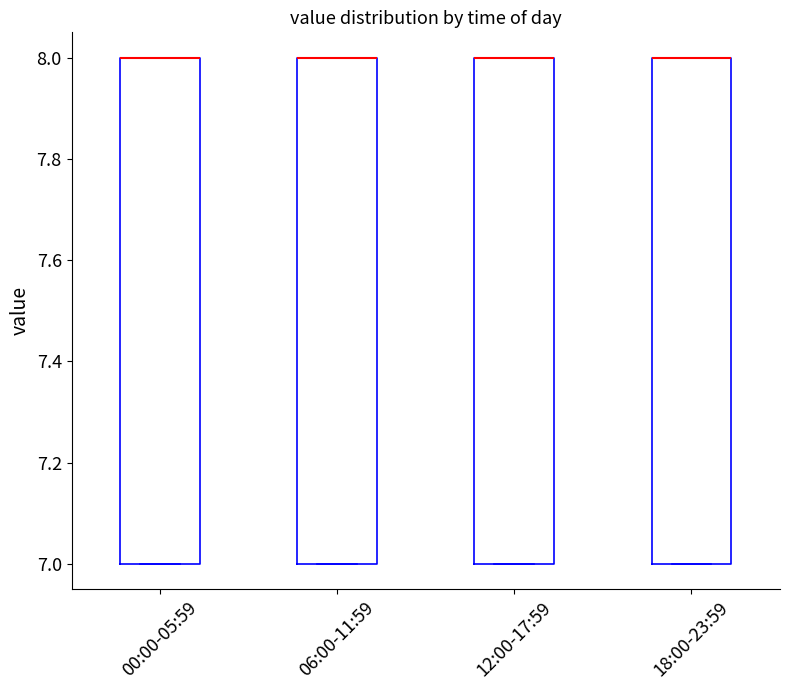

Reading left to right, transcribe this box plot: for each box, give where its median line is, the range the box spans, and where its two whiskers end, as read against the y-axis. The values are not printed on the chart, so give them approximately, as read against the axis.

00:00-05:59: median 8 (drawn on the box's upper edge), box 7 to 8, whiskers 7 to 8
06:00-11:59: median 8 (drawn on the box's upper edge), box 7 to 8, whiskers 7 to 8
12:00-17:59: median 8 (drawn on the box's upper edge), box 7 to 8, whiskers 7 to 8
18:00-23:59: median 8 (drawn on the box's upper edge), box 7 to 8, whiskers 7 to 8